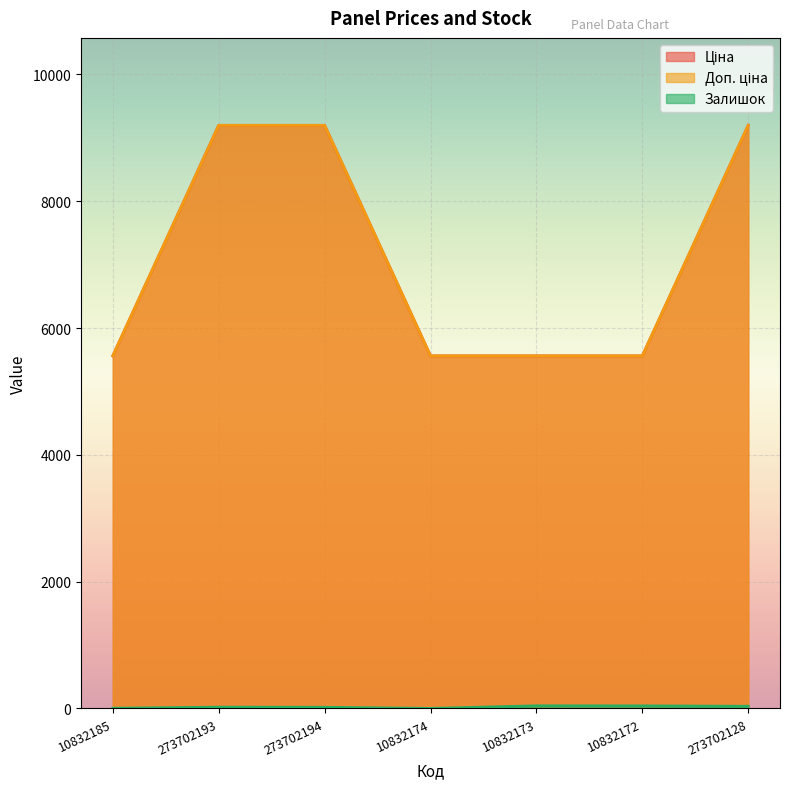

Is the value of Залишок at 273702193 greater than the value of Ціна at 273702193?

No